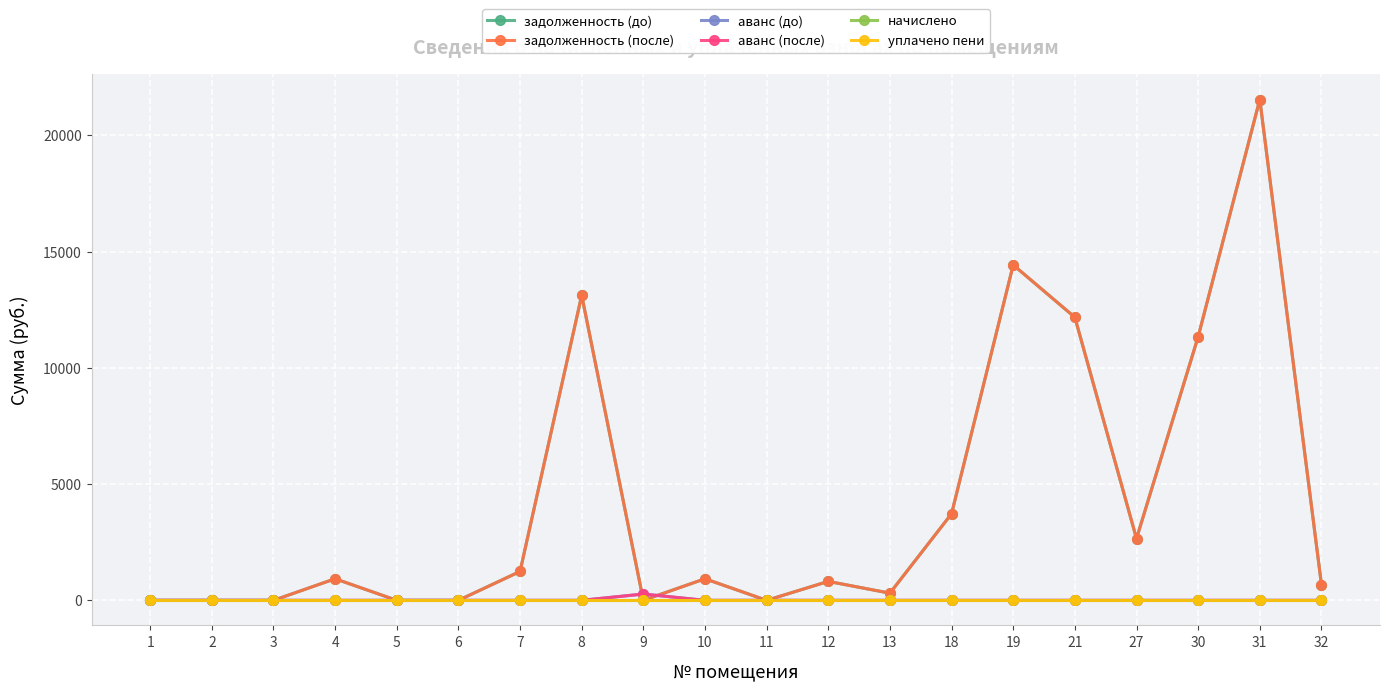

At which label does задолженность (до) first exceed 927?

4